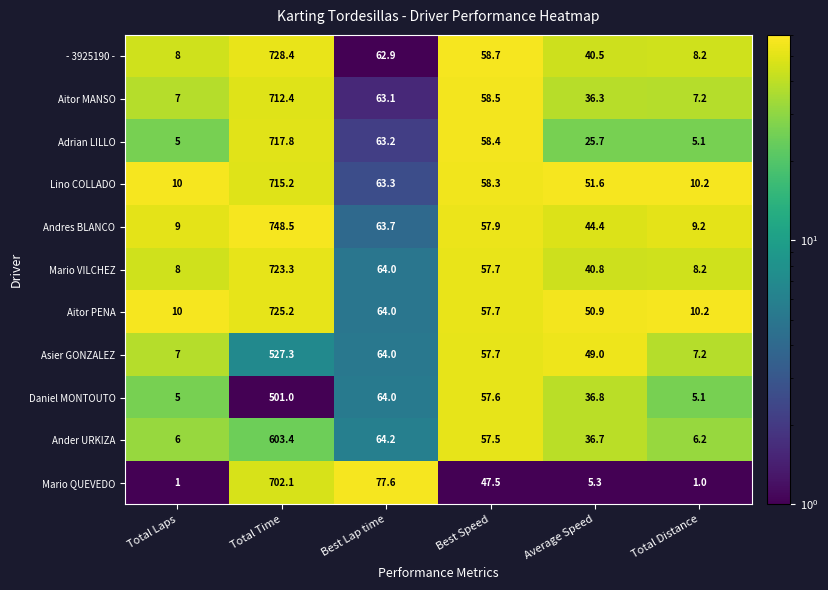

How many distinct data groups are displayed?

11